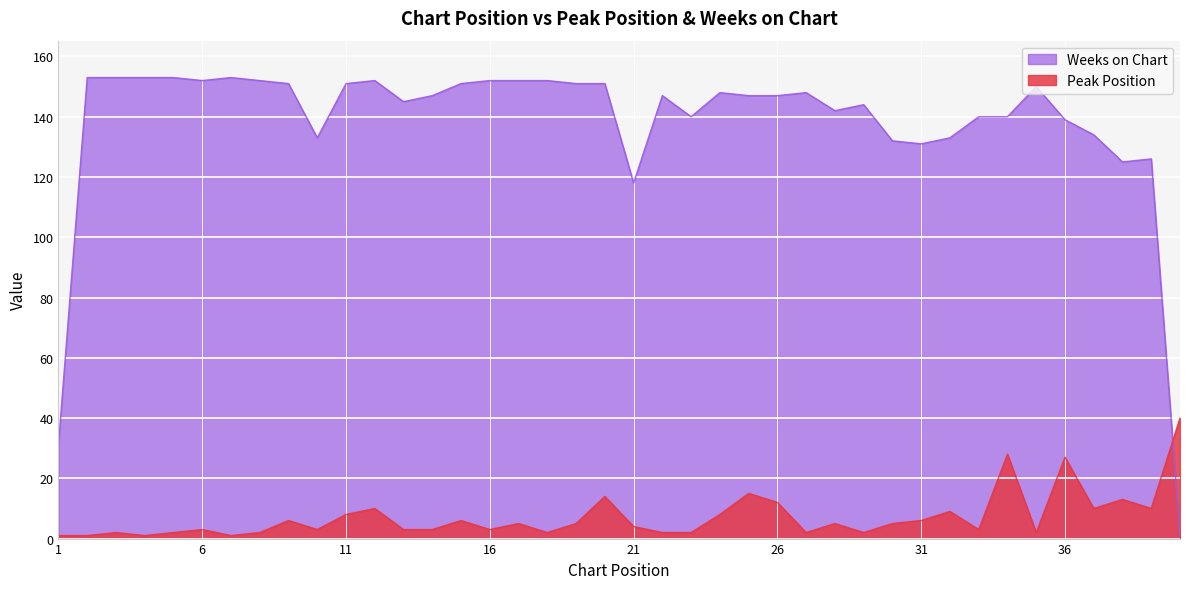

Does the chart display data point markers on the line(s)?

No